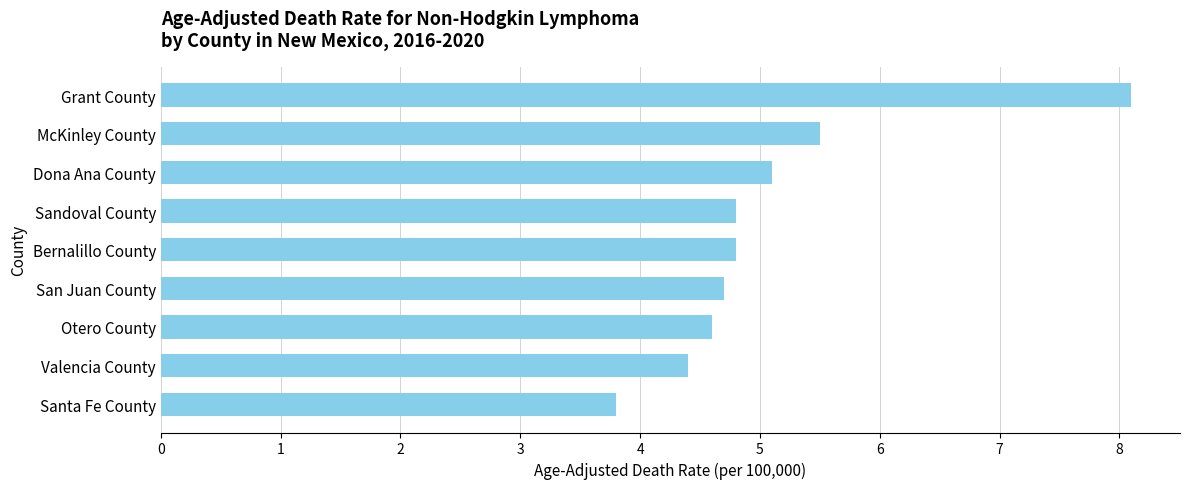

What position from the top is Valencia County?

8